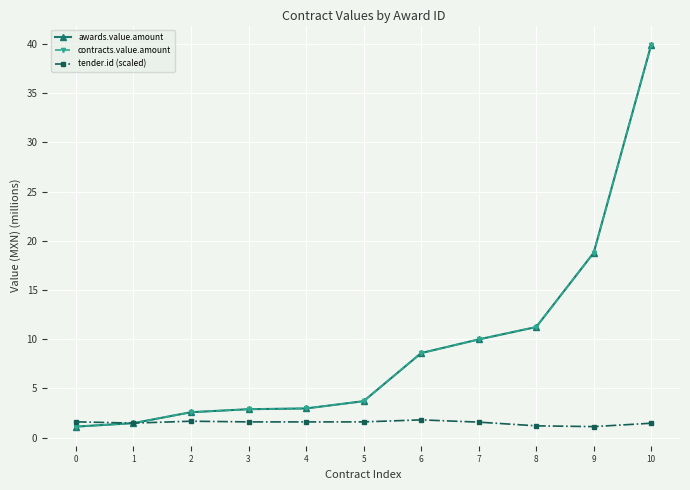

What is the greatest value displayed?

39.9